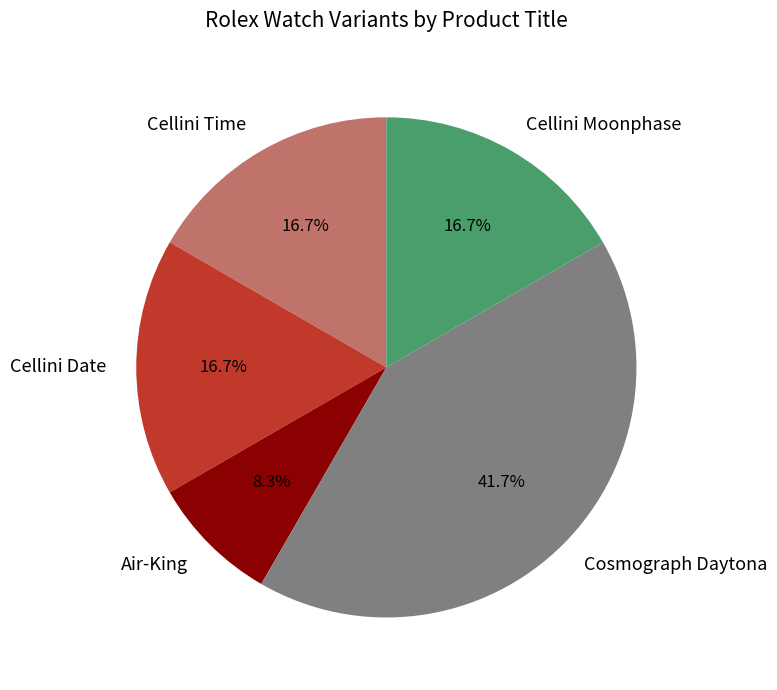

Does any single category account for the majority?

No